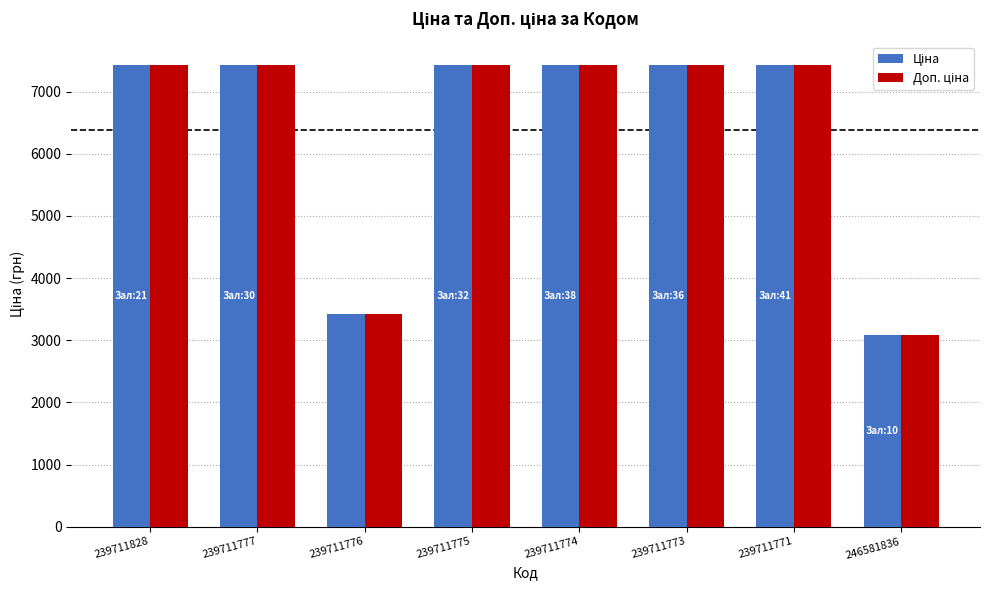

What is the total value across all series at 239711771?

14872.3